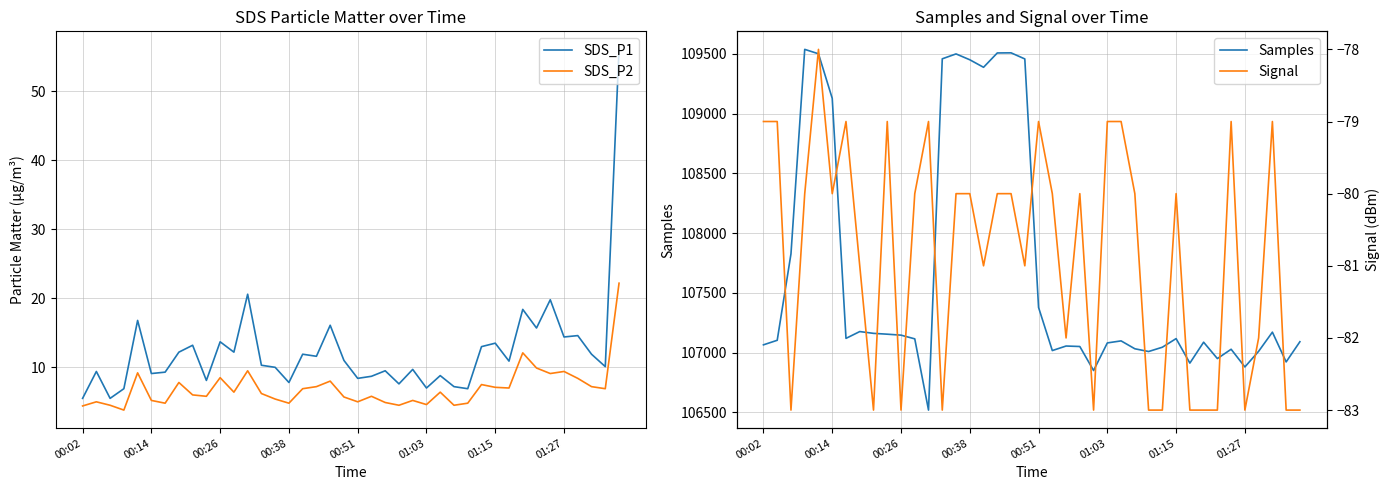

What is the maximum value for SDS_P1?

56.1